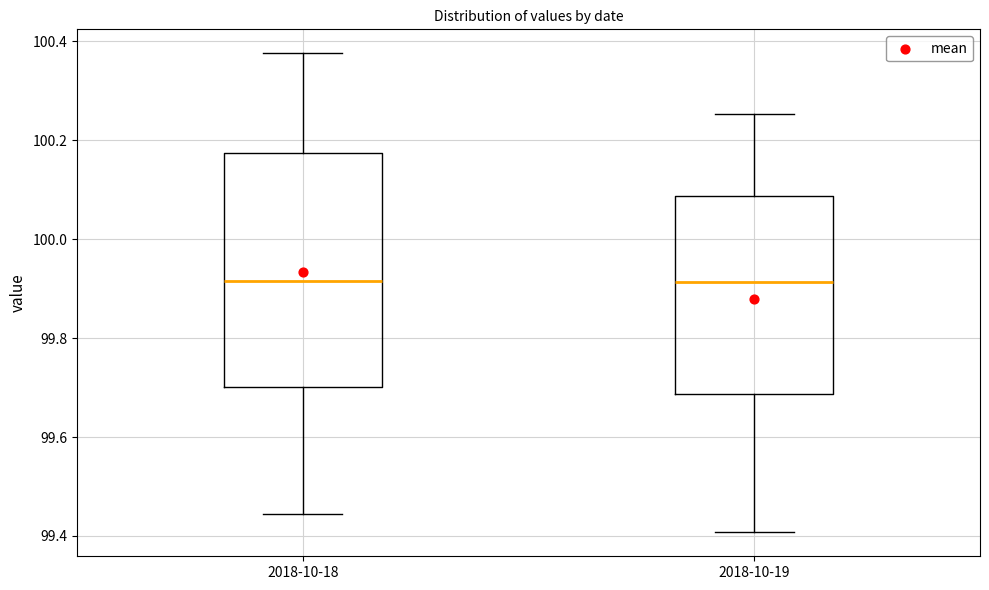

Where is the lower edge of the box for 2018-10-18 on the y-axis? The values are not printed on the chart, so give them approximately, as read against the axis.

99.70